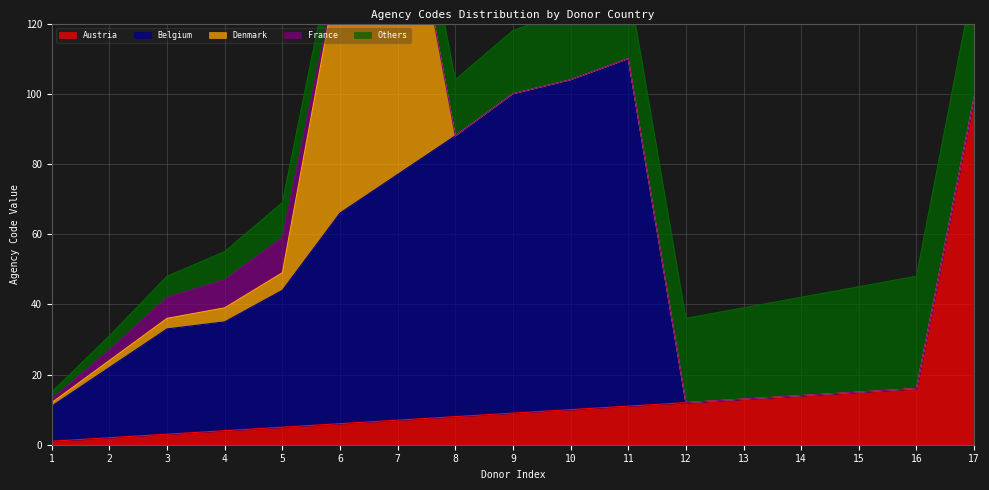

Reading left to right, extract all data points from this chart.

Austria: 1	2	3	4	5	6	7	8	9	10	11	12	13	14	15	16	99
Belgium: 10	20	30	31	39	60	70	80	91	94	99	0	0	0	0	0	0
Denmark: 1	2	3	4	5	72	99	0	0	0	0	0	0	0	0	0	0
France: 1	3	6	8	10	0	0	0	0	0	0	0	0	0	0	0	0
Others: 2	4	6	8	10	12	14	16	18	20	22	24	26	28	30	32	34